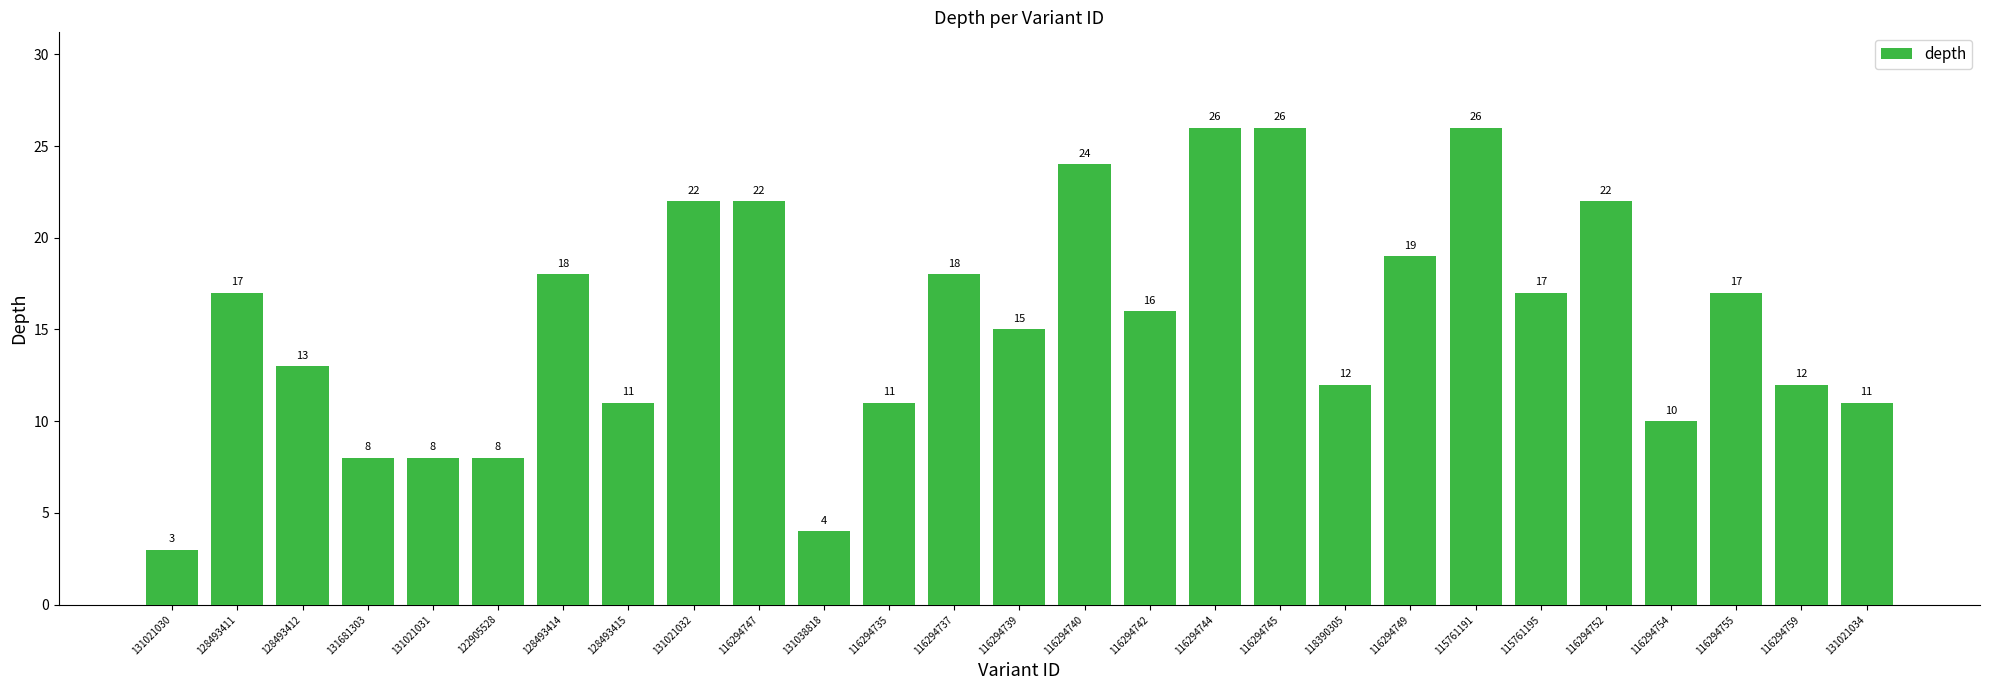

How many bars are there in total?

27